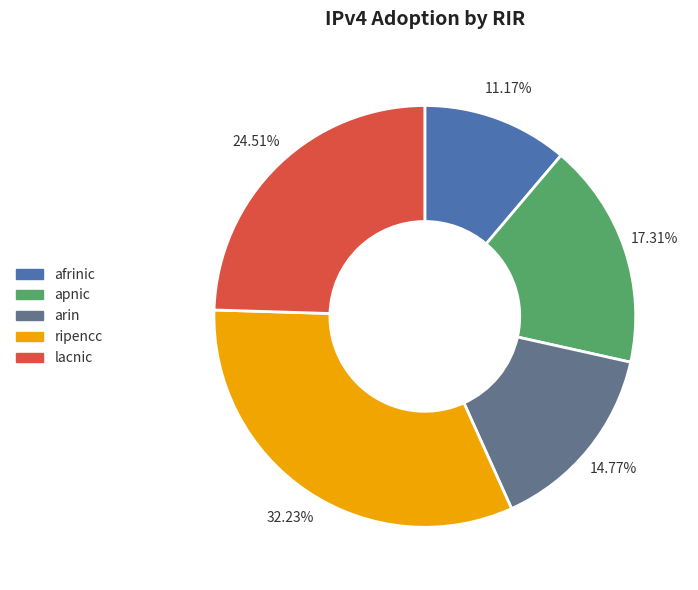

Does any single category account for the majority?

No